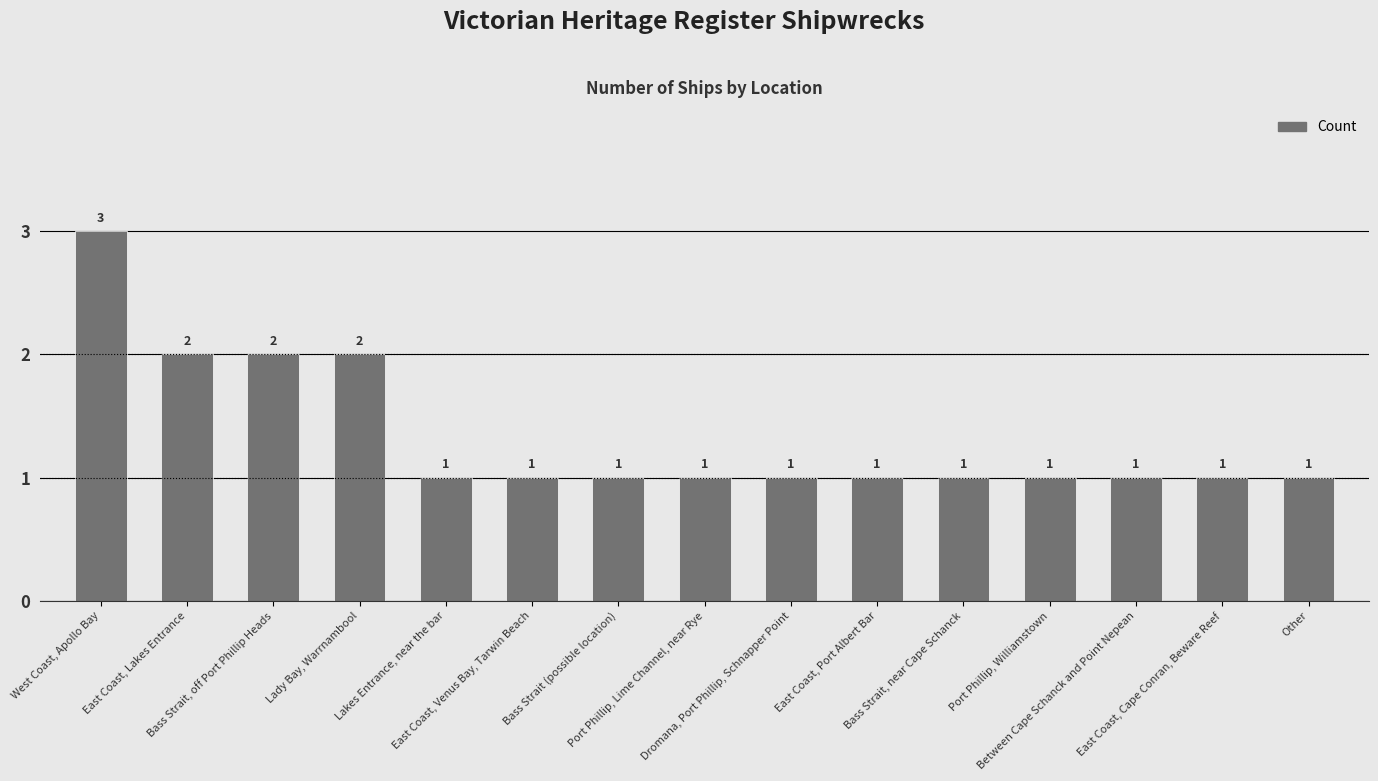

What is the sum of the values at Bass Strait, near Cape Schanck and Between Cape Schanck and Point Nepean?

2